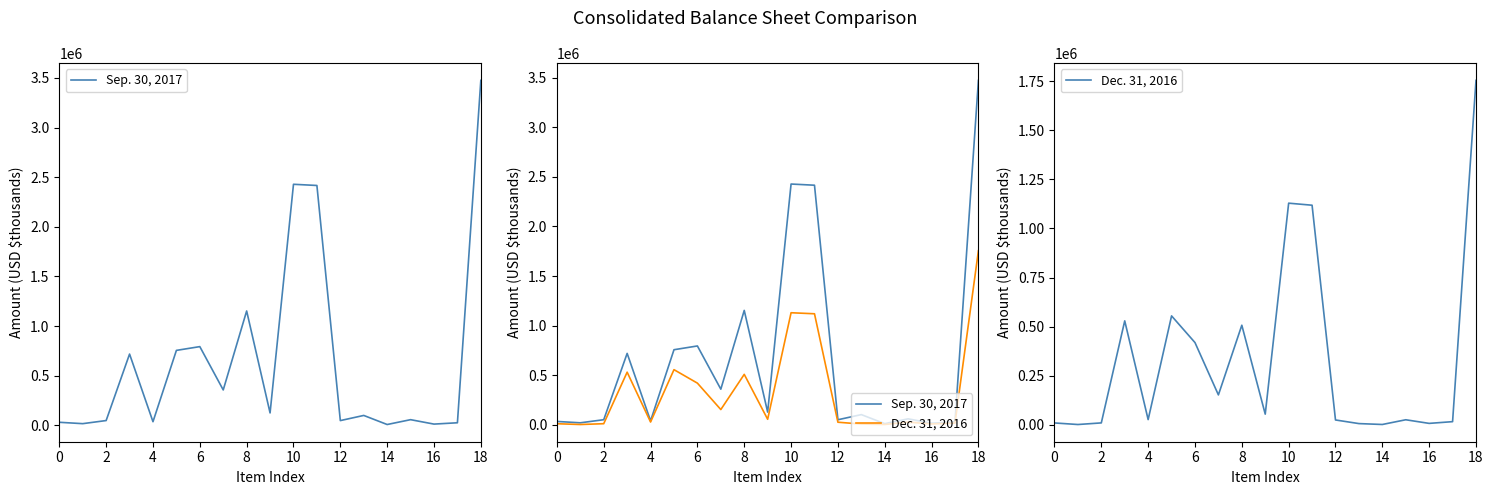

True or false: Sep. 30, 2017 has a value of 93326 at 15.

False